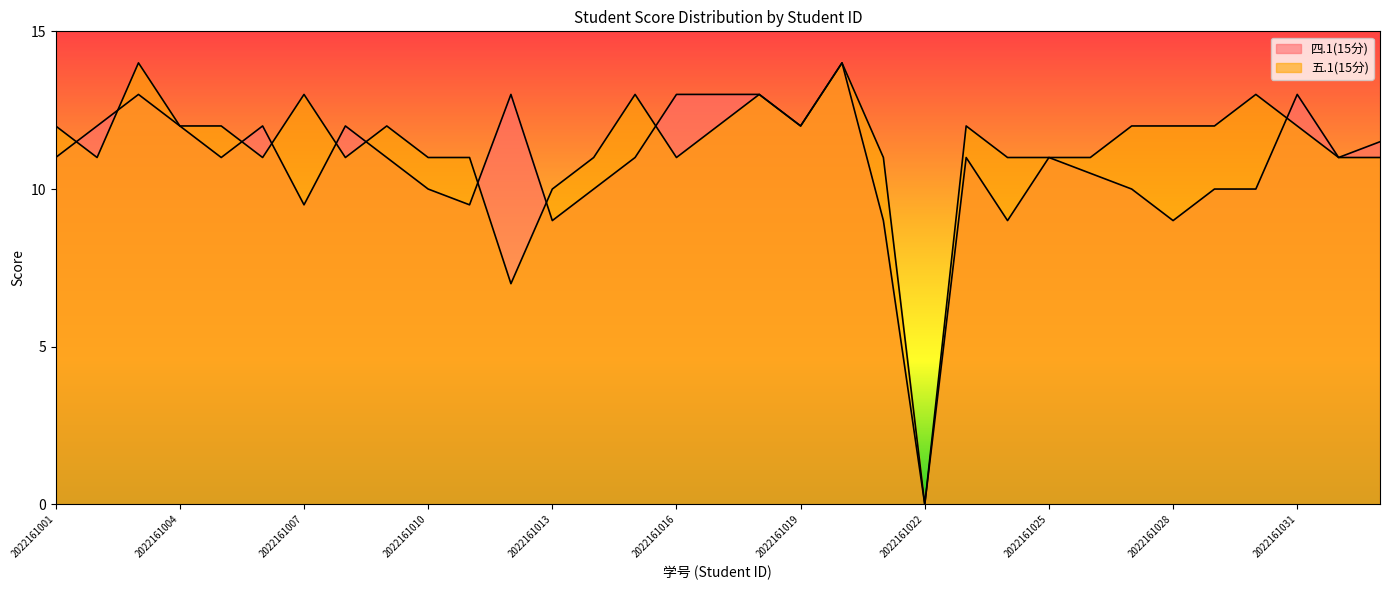

True or false: 五.1(15分) has more than 0 interior local peaks.

True